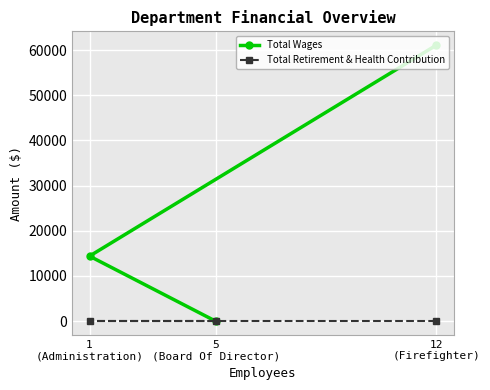

At which category is the sum across all series the highest?

12
(Firefighter)